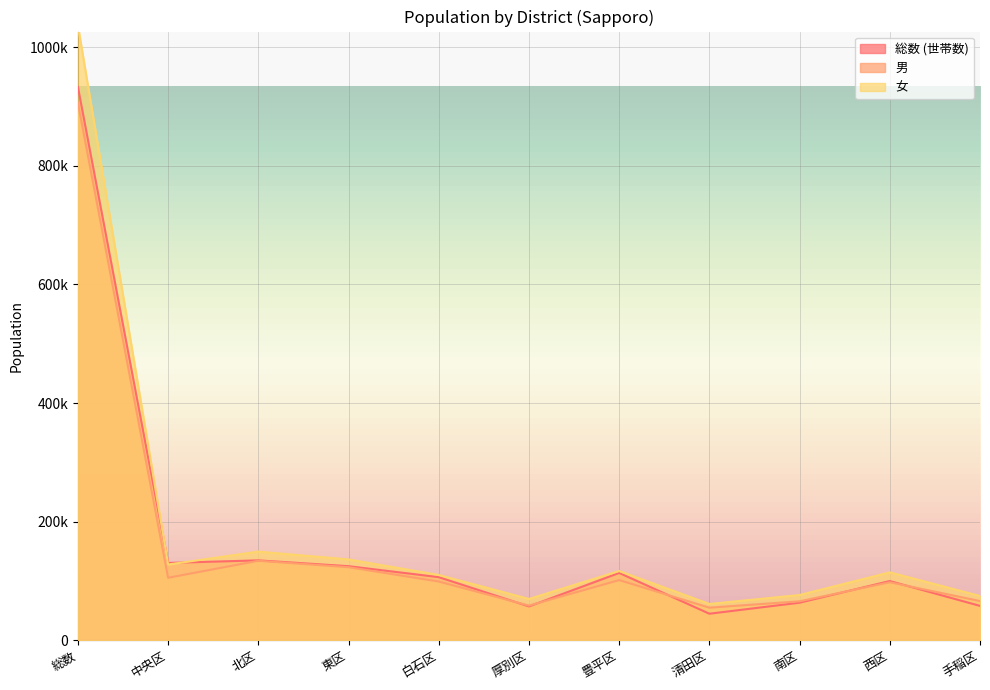

What is the label of the 8th point from the right?

東区